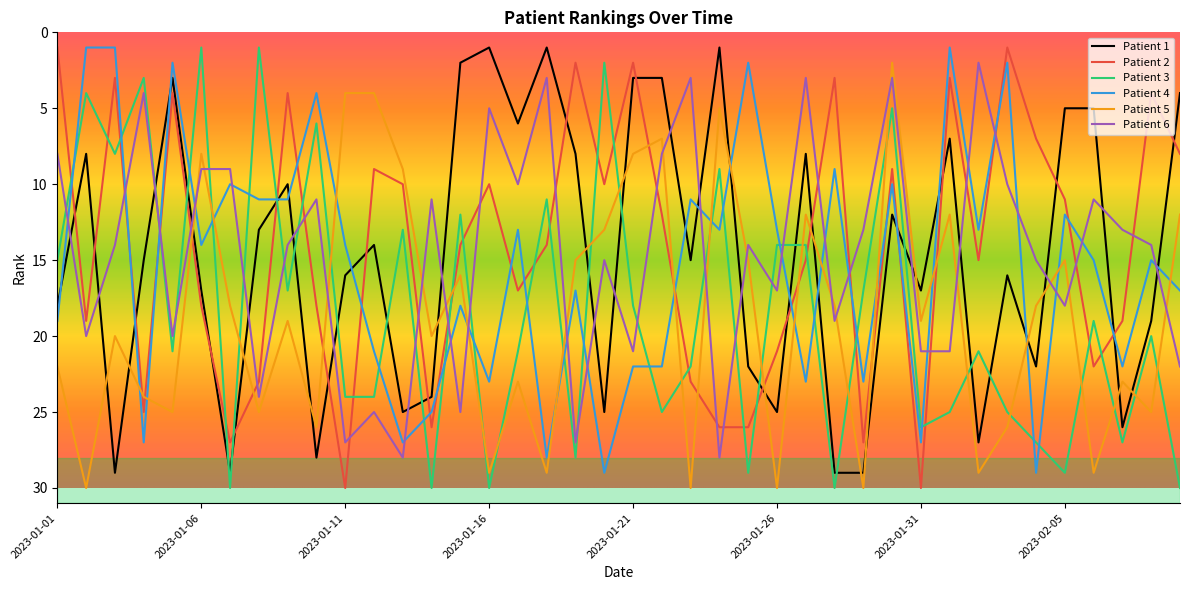

True or false: Patient 6 and Patient 3 intersect in this chart.

True